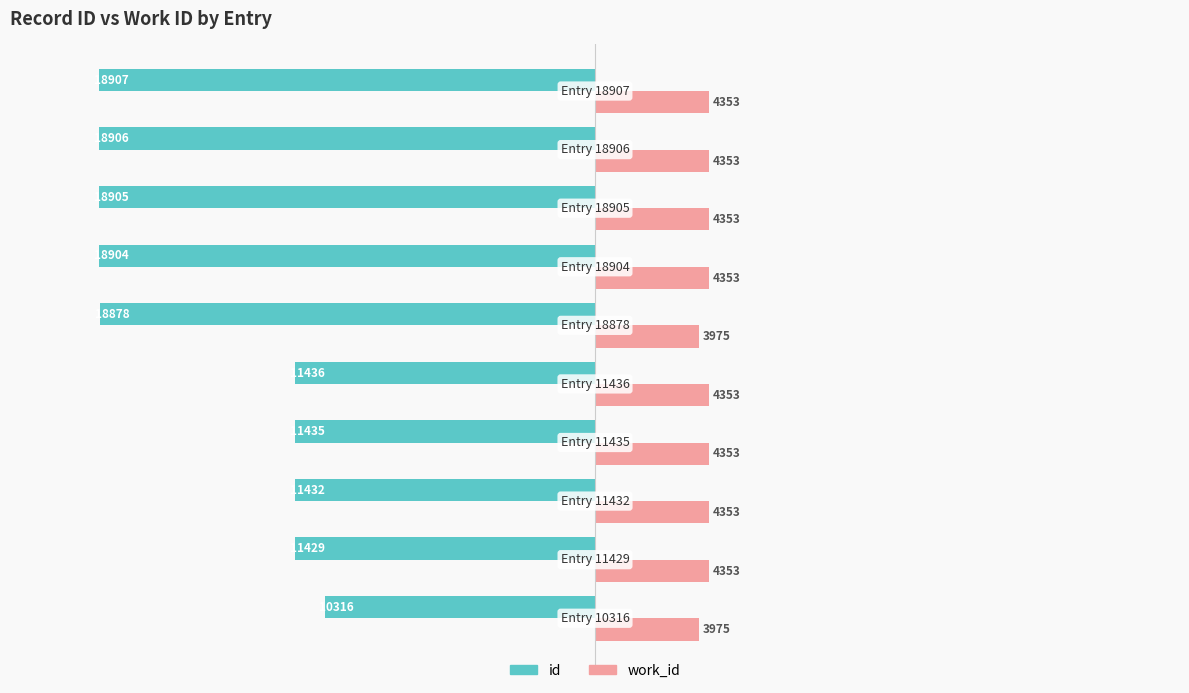

Which series has the widest spread of values?

id